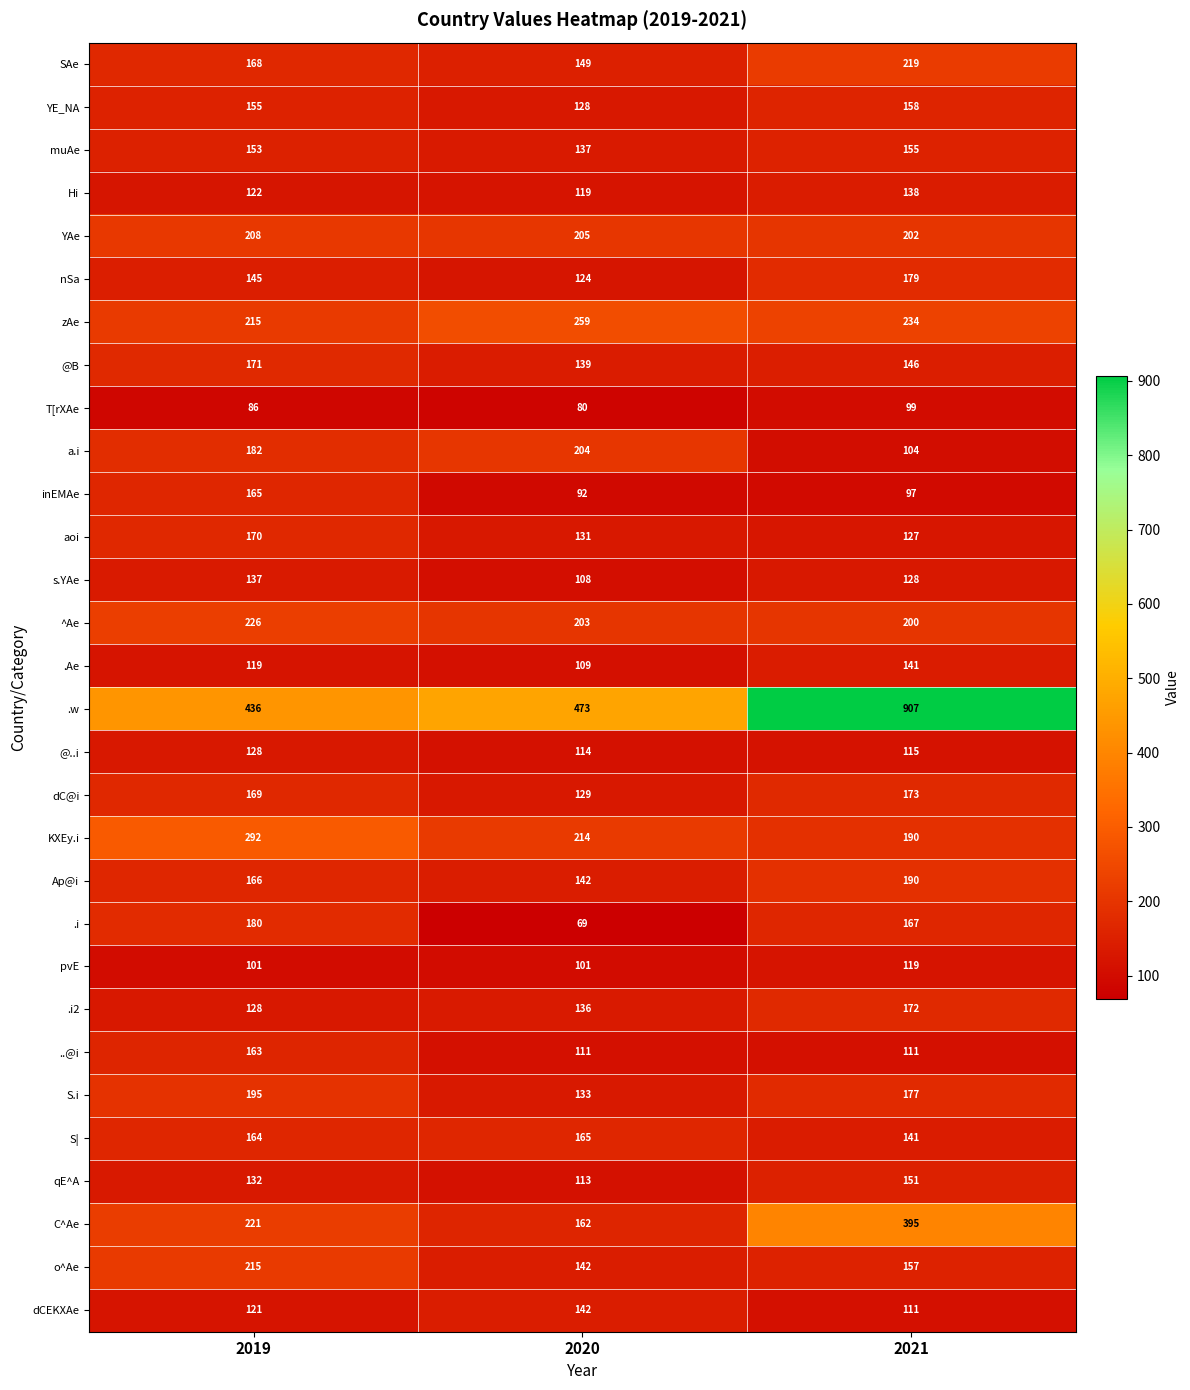

What is the sum of the ^Ae values at 2021 and 2020?

403